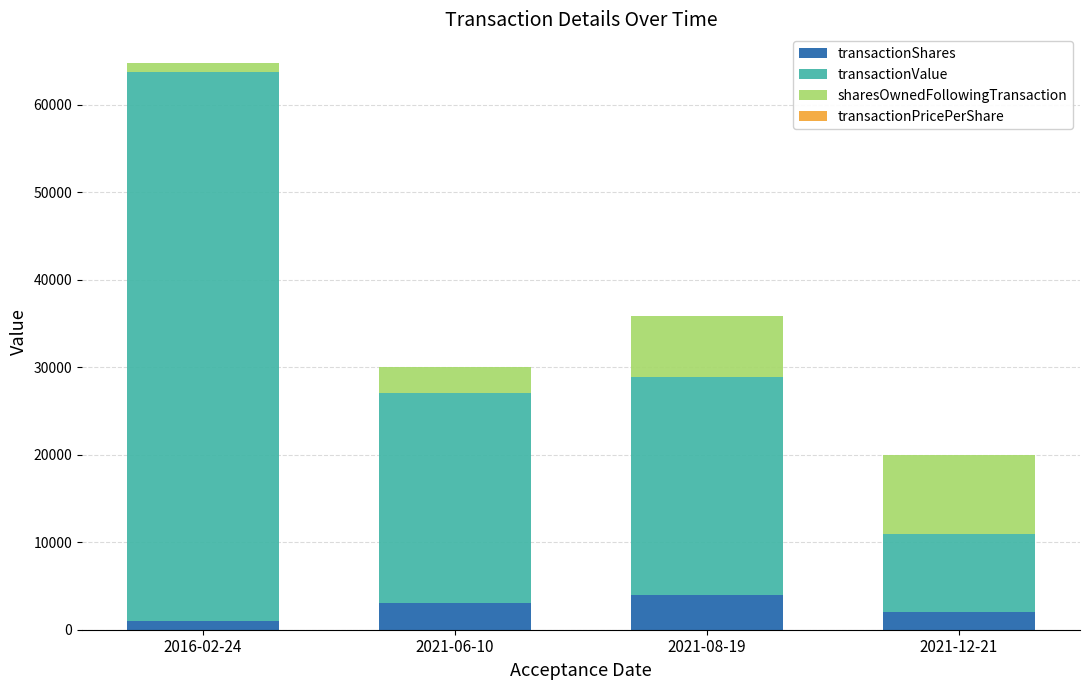

The transactionShares series shows 3000.0 at 2021-06-10. True or false?

True